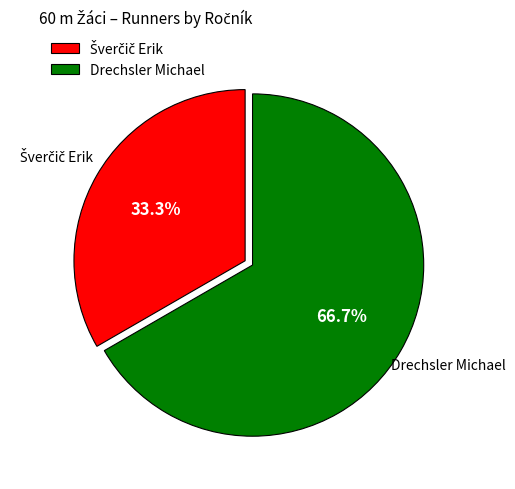

To the nearest percent, what percentage of the pie is Drechsler Michael?

67%